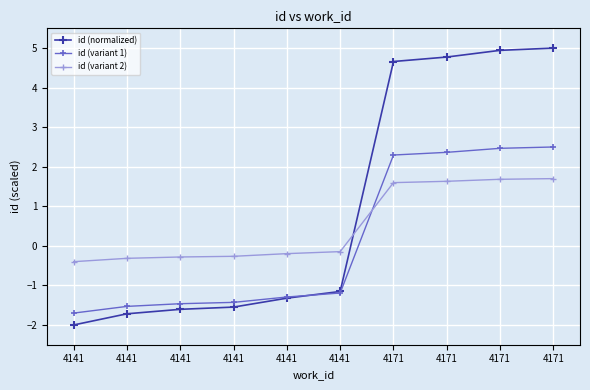

What are all the series names shown in the legend?

id (normalized), id (variant 1), id (variant 2)